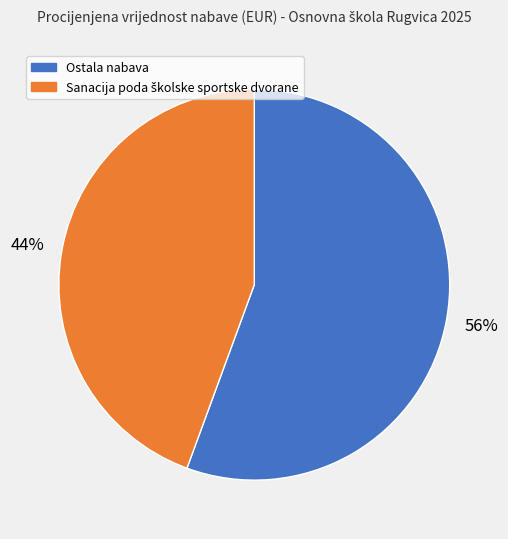

How many segments does this pie chart have?

2